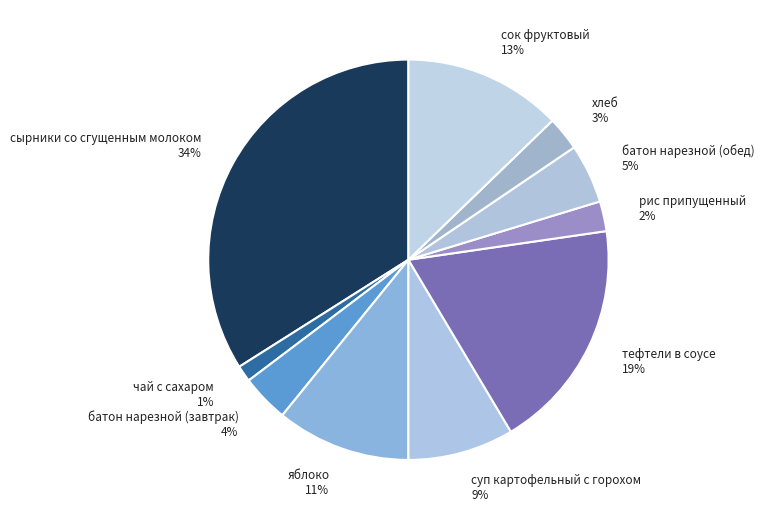

What percentage is the сырники со сгущенным молоком slice, to the nearest percent?

34%